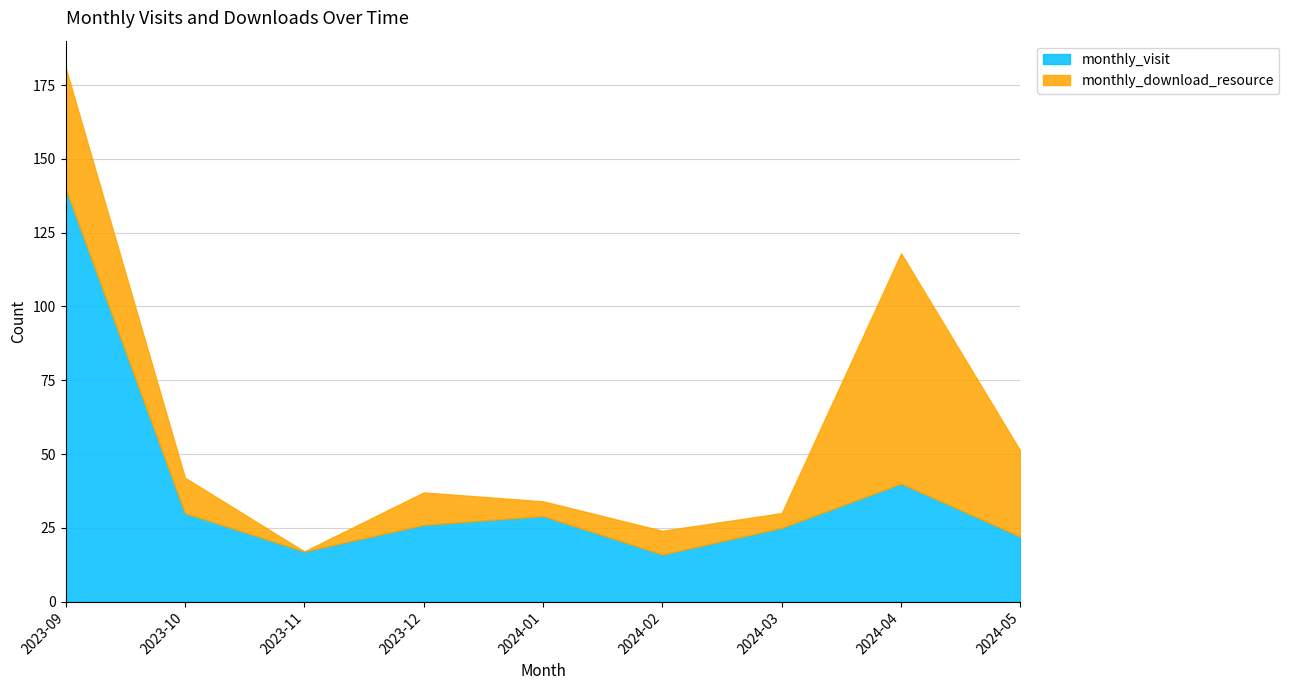

Reading left to right, what are all the values shown in this chart?

monthly_visit: 140	30	17	26	29	16	25	40	22
monthly_download_resource: 41	12	0	11	5	8	5	78	29